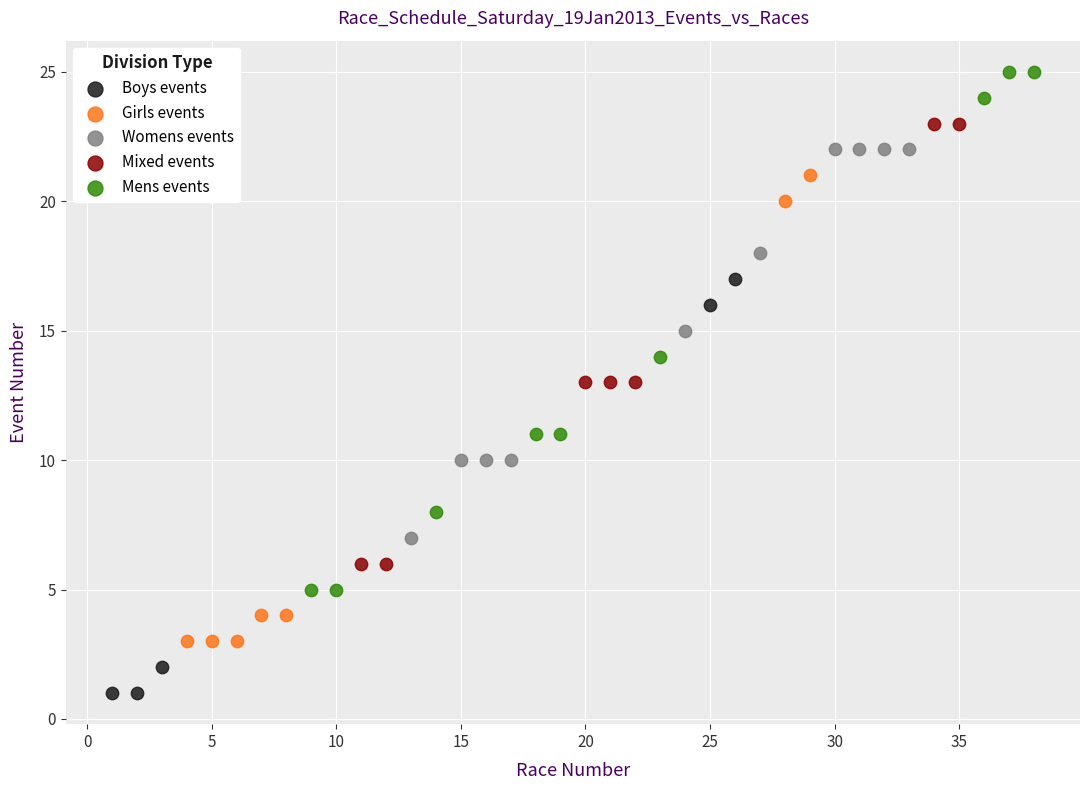

Which series has the widest spread of Y values?

Mens events